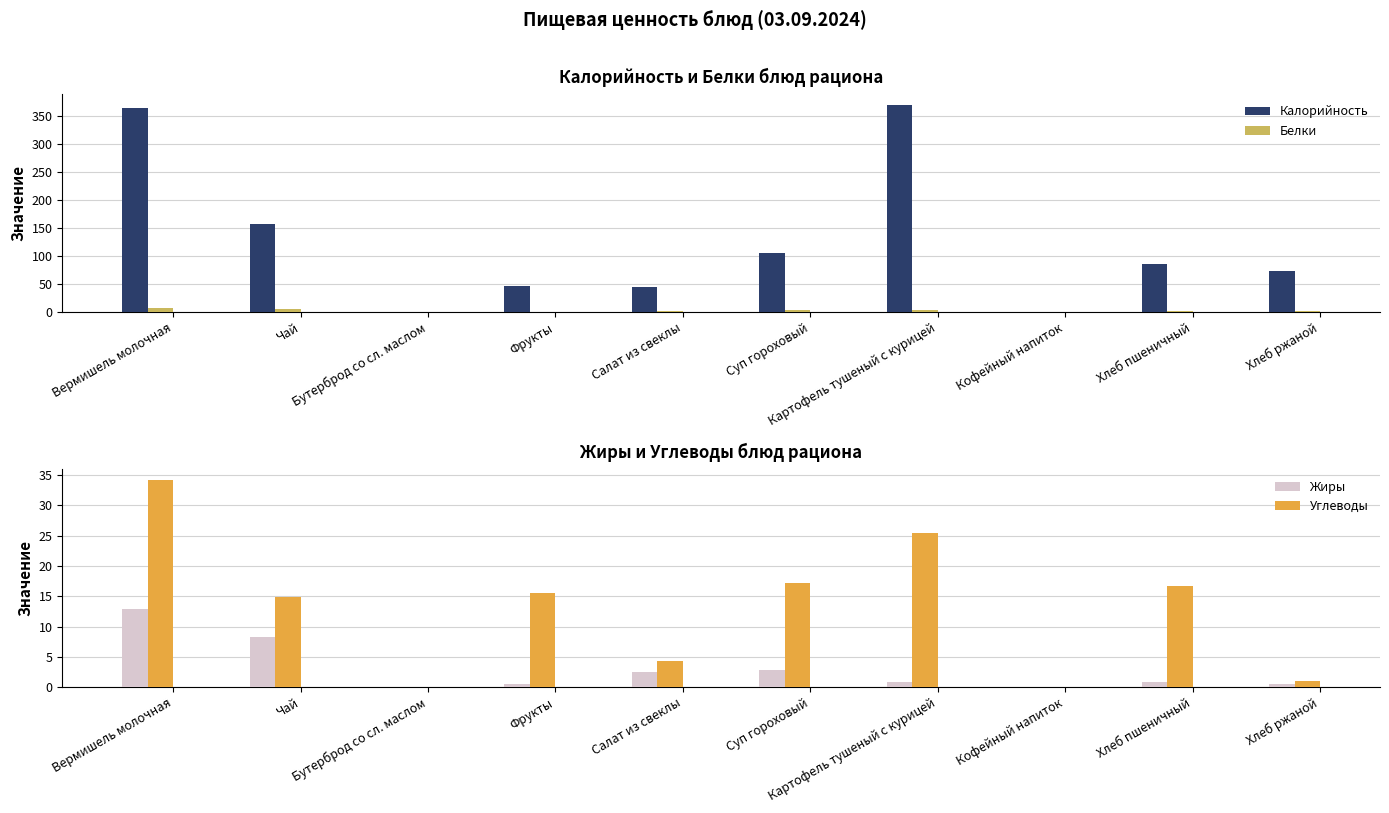

Which series has the largest range (max minus min)?

Калорийность